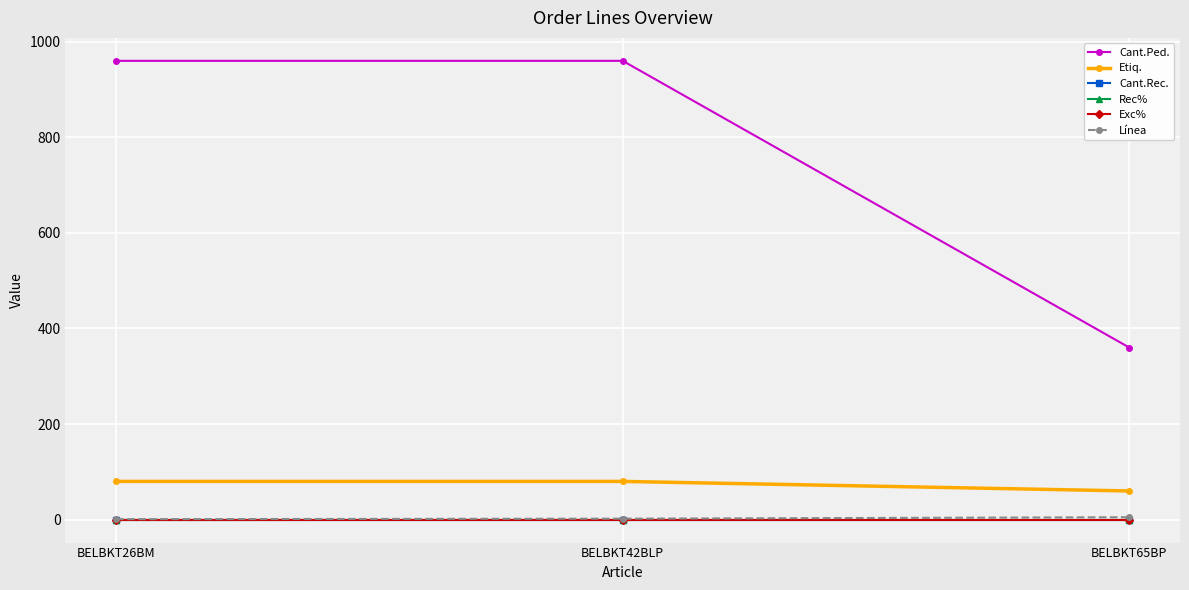

At BELBKT65BP, list the series in order from largest to smallest.

Cant.Ped., Etiq., Línea, Cant.Rec., Rec%, Exc%